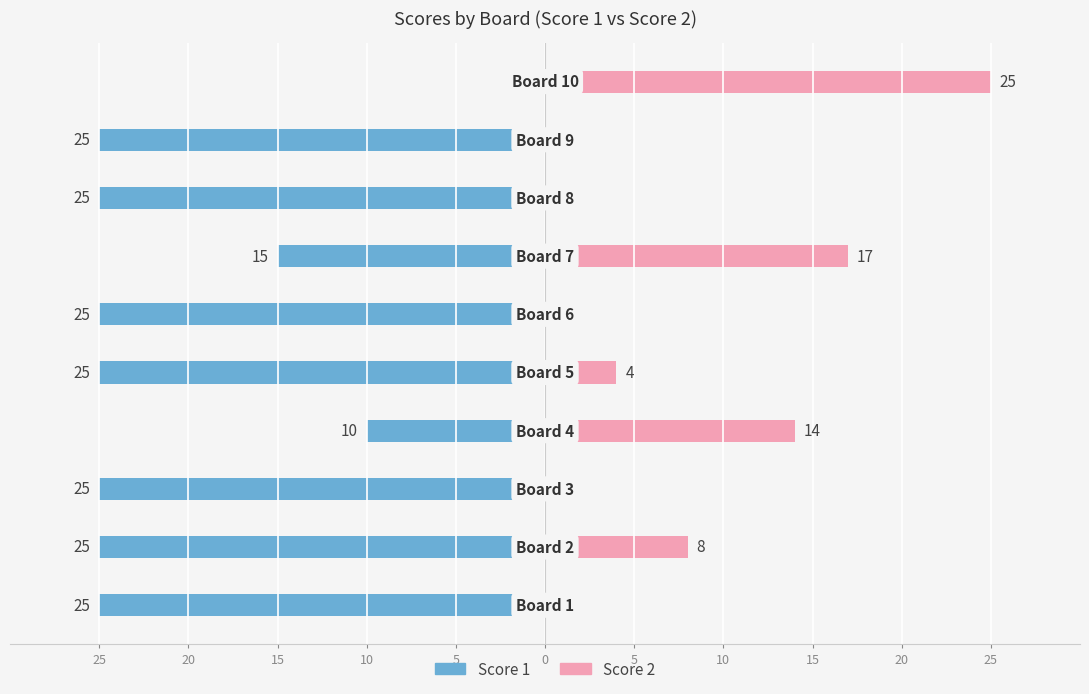

How many bars are there in each group?

2